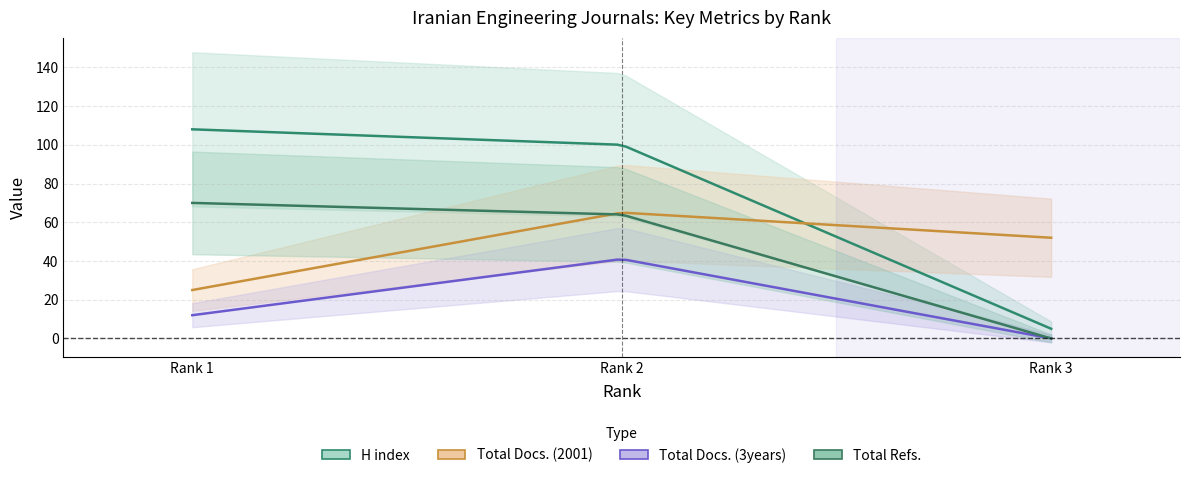

What is the maximum value shown in the chart?

108